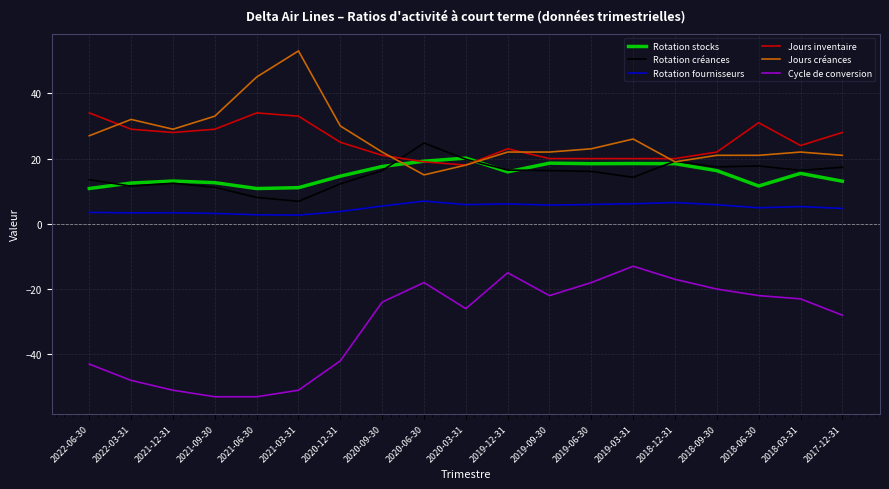

What is the maximum value shown in the chart?

53.0